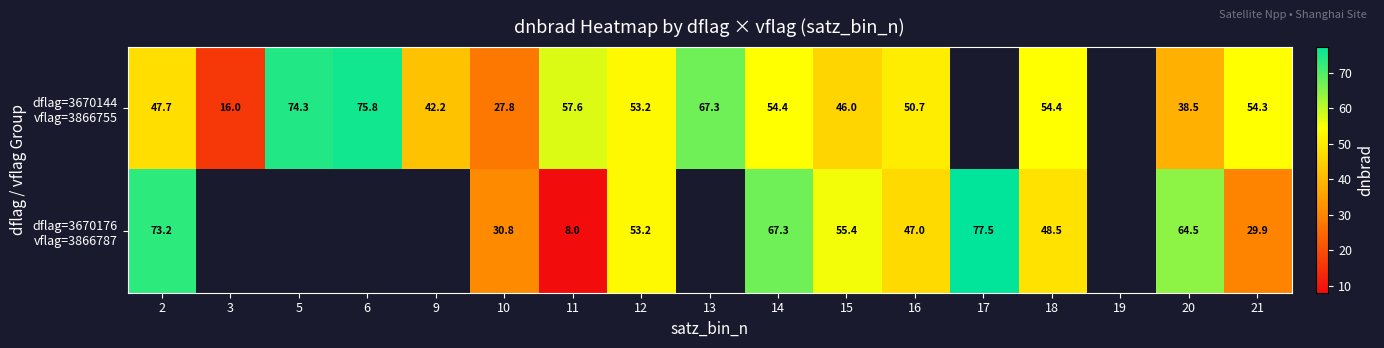

What is the spread (max minus min) of values at 14?

12.9